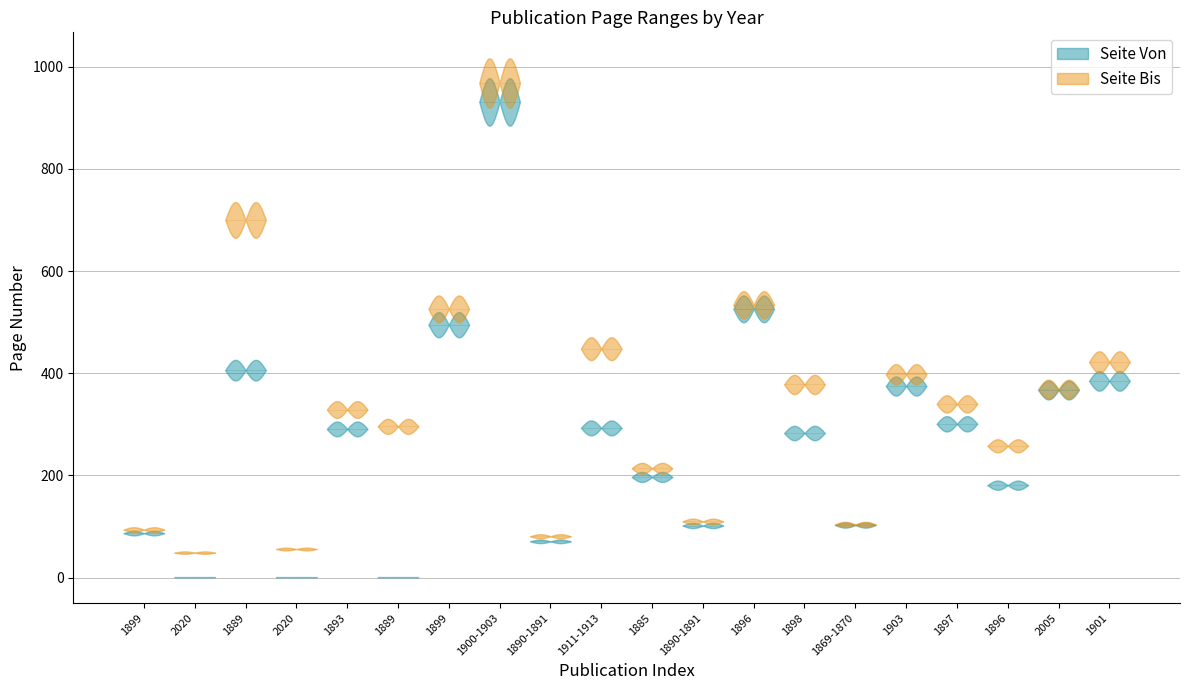

Reading right to left, list all the values displayed in this chart.

Seite Von: 1901=385	2005=367	1896=181	1897=301	1903=375	1869-1870=103	1898=283	1896=526	1890-1891=102	1885=197	1911-1913=293	1890-1891=71	1900-1903=931	1899=495	1889=1	1893=291	2020=1	1889=406	2020=1	1899=87
Seite Bis: 1901=422	2005=369	1896=258	1897=340	1903=398	1869-1870=104	1898=378	1896=534	1890-1891=110	1885=214	1911-1913=448	1890-1891=81	1900-1903=968	1899=526	1889=296	1893=329	2020=56	1889=700	2020=49	1899=94